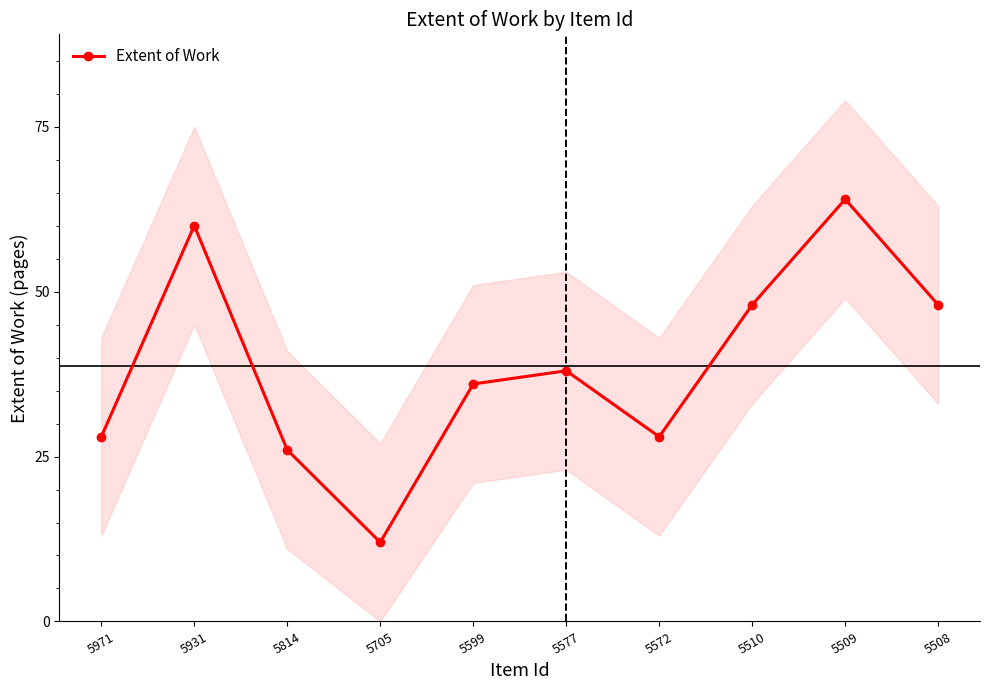

Which has a higher value, 5509 or 5510?

5509